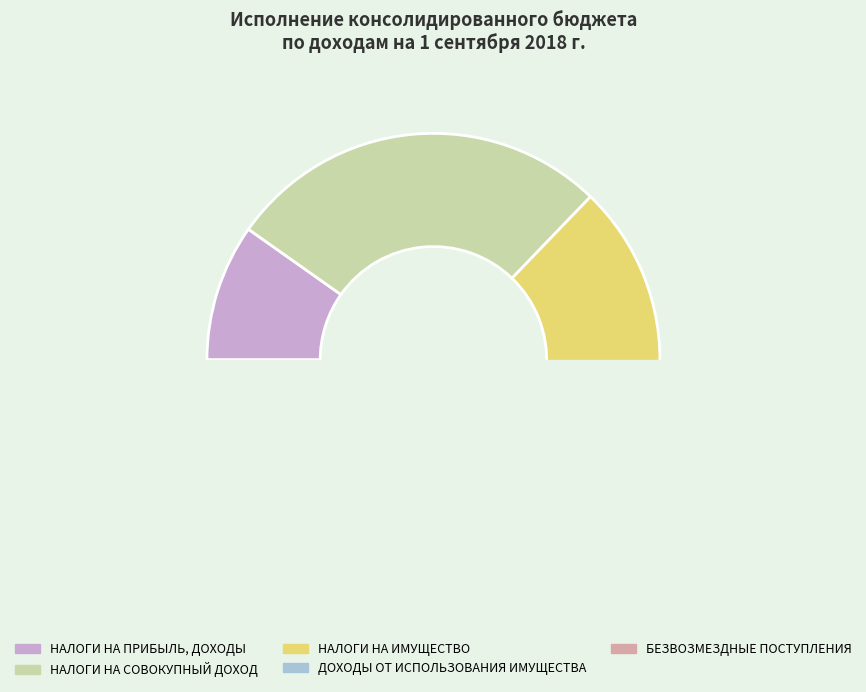

Which slice is the smallest?

ДОХОДЫ ОТ ИСПОЛЬЗОВАНИЯ ИМУЩЕСТВА